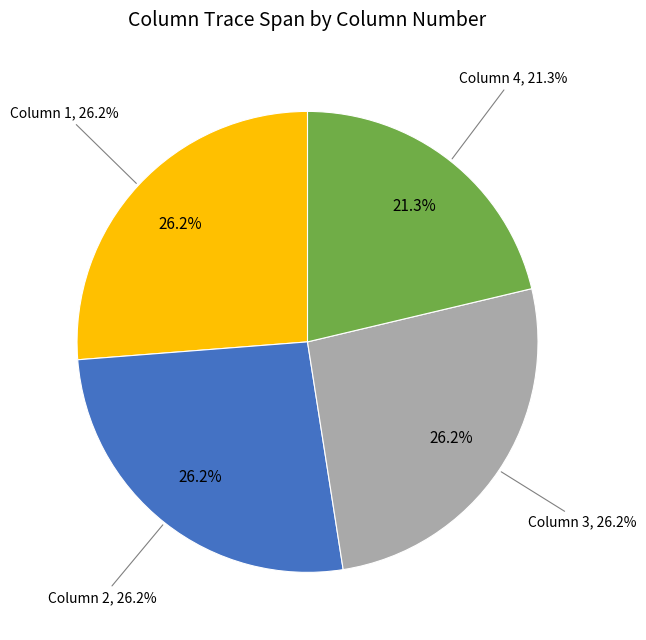

Approximately how many times larger is the value at col 2 (135407) compared to col 3 (??)?

1.0